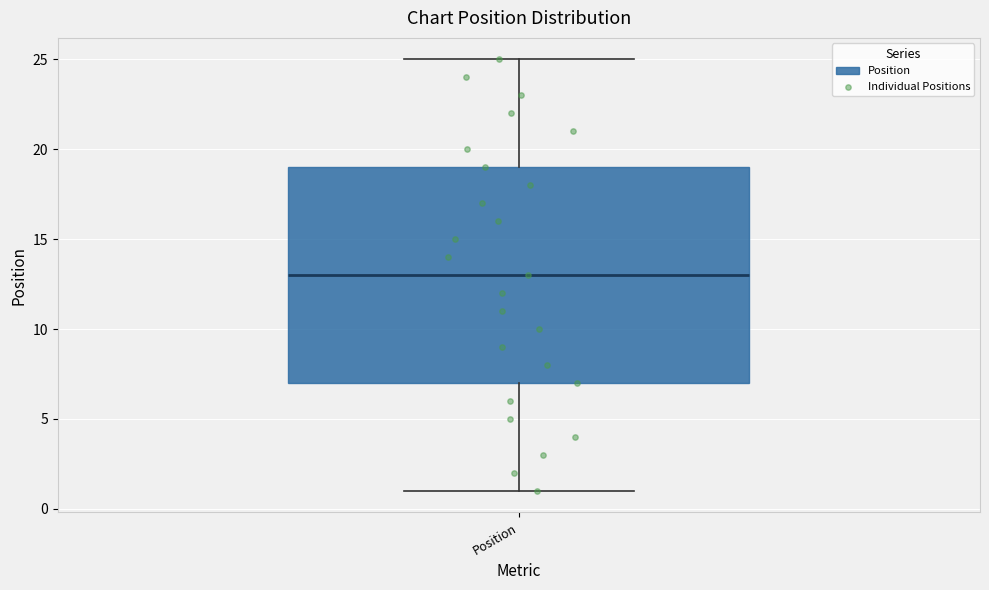

Transcribe this box plot: give where the median line is, the range the box spans, and where the two whiskers end, as read against the y-axis. The values are not printed on the chart, so give them approximately, as read against the axis.

median 13, box 7 to 19, whiskers 1 to 25